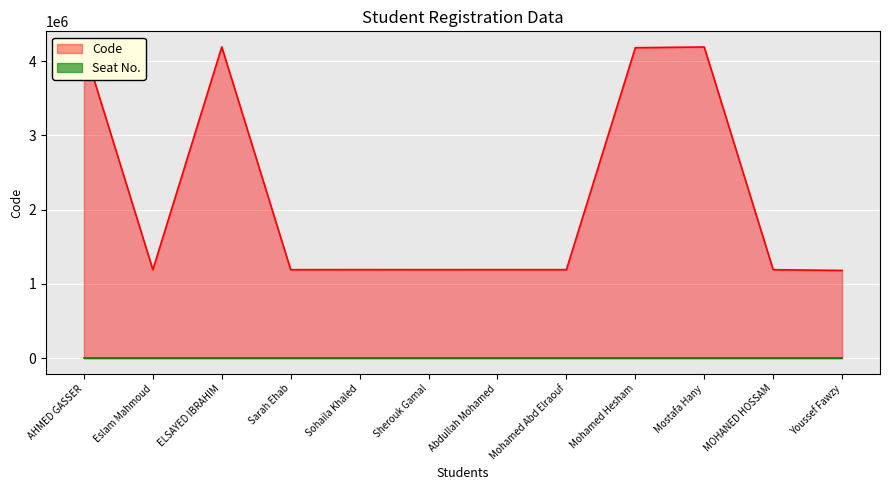

What position from the right is Sarah Ehab?

9